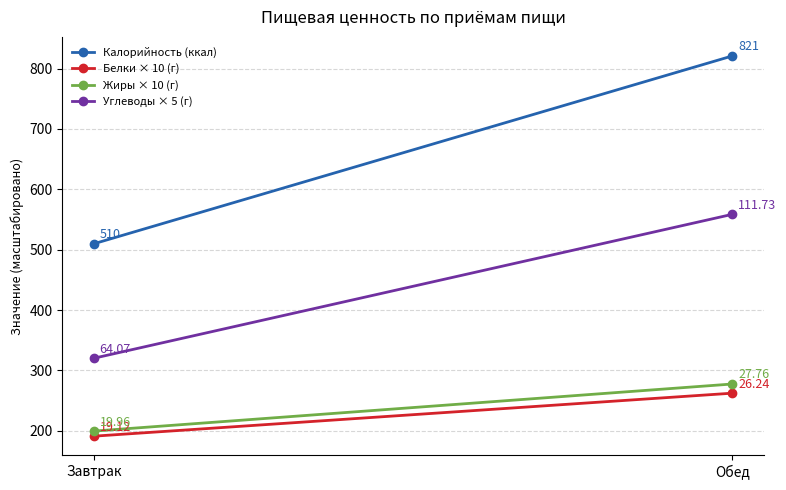

What is the value of the Углеводы × 5 (г) point at the 1st from the left?

320.3